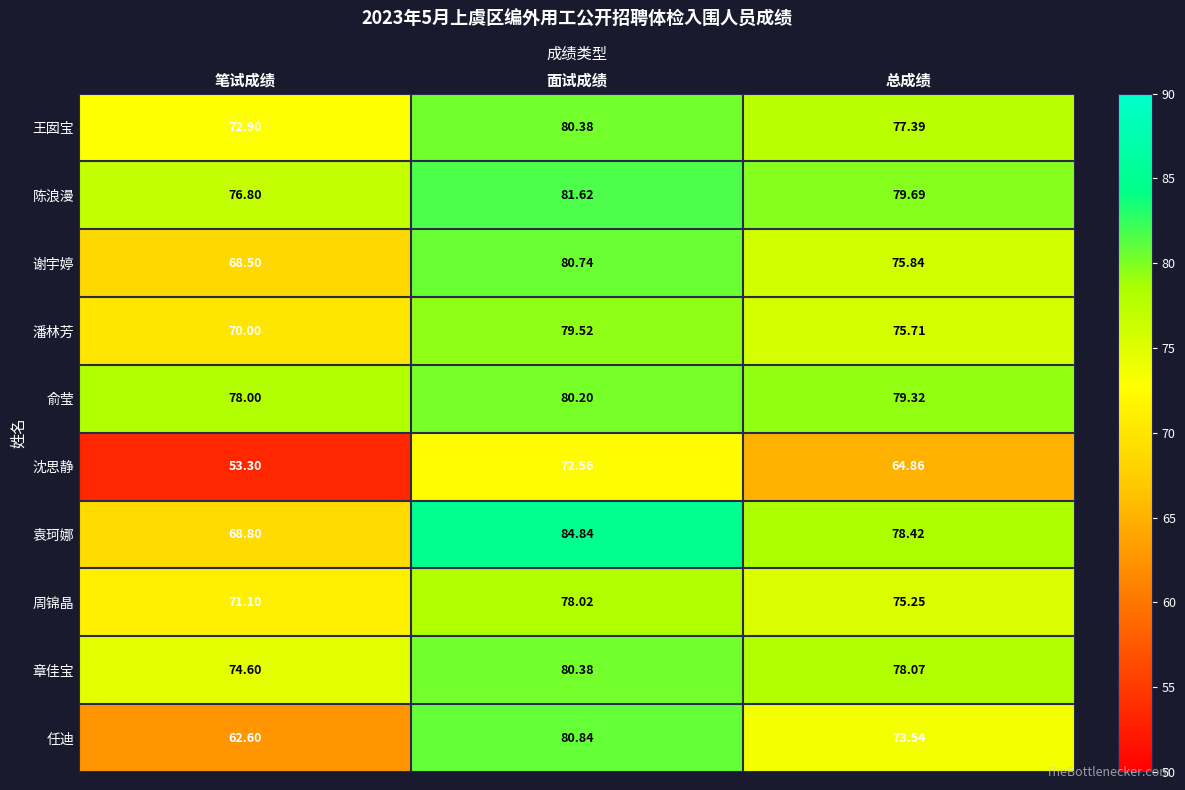

Rank the categories by 王囡宝 value from highest to lowest.

面试成绩, 总成绩, 笔试成绩